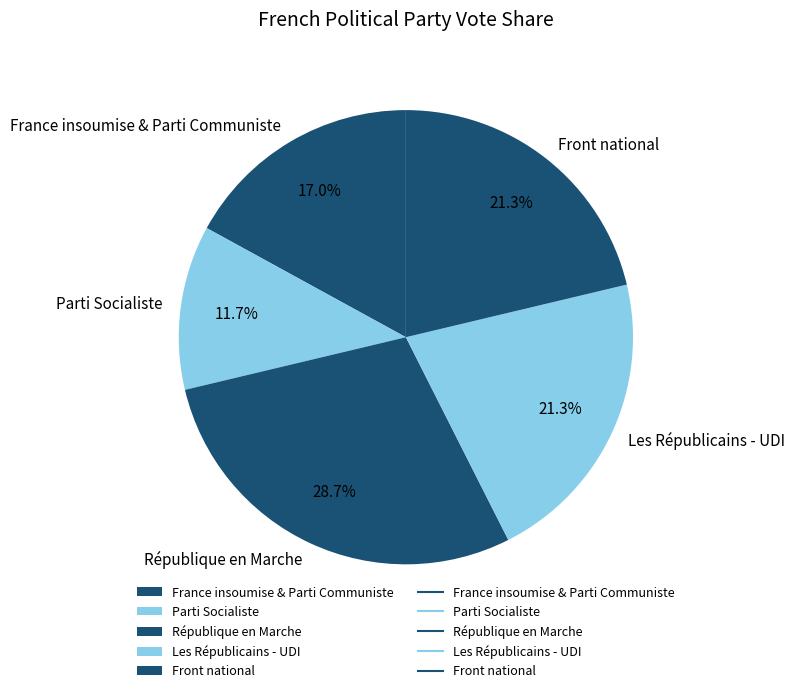

To the nearest percent, what is the combined percentage of Front national and Les Républicains - UDI?

43%